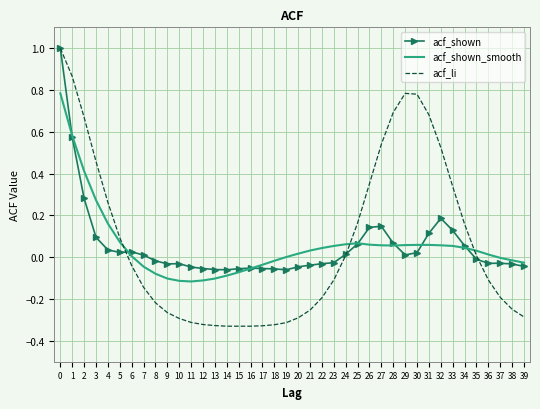

What is the maximum value shown in the chart?

1.0